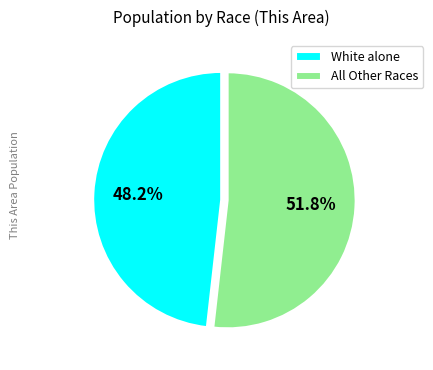

Which has a higher value, All Other Races or White alone?

All Other Races